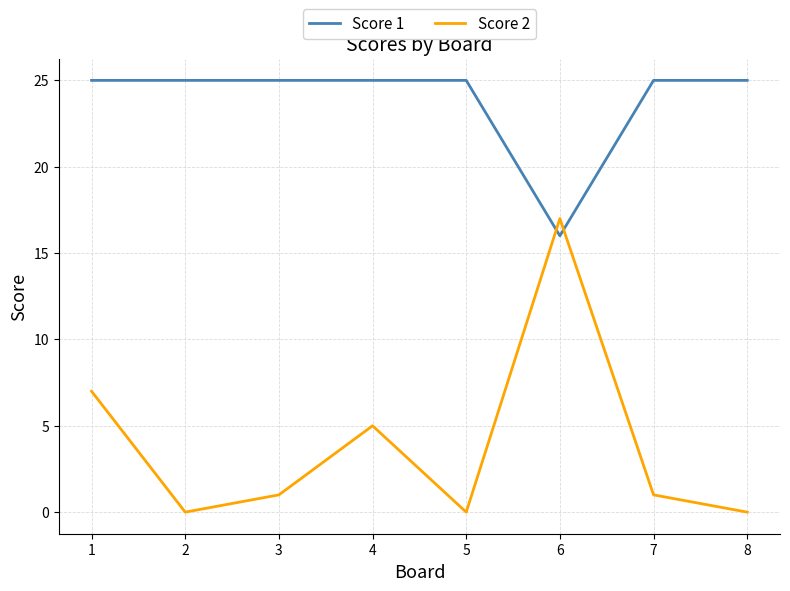

List the series in order of their peak value, highest first.

Score 1, Score 2